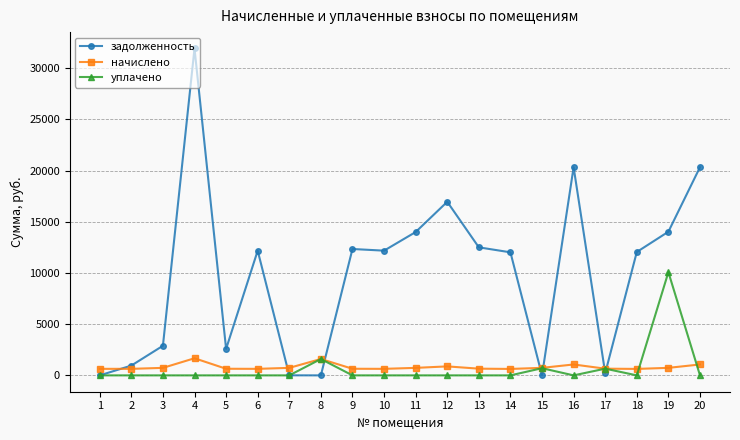

At which label does задолженность reach its peak?

4